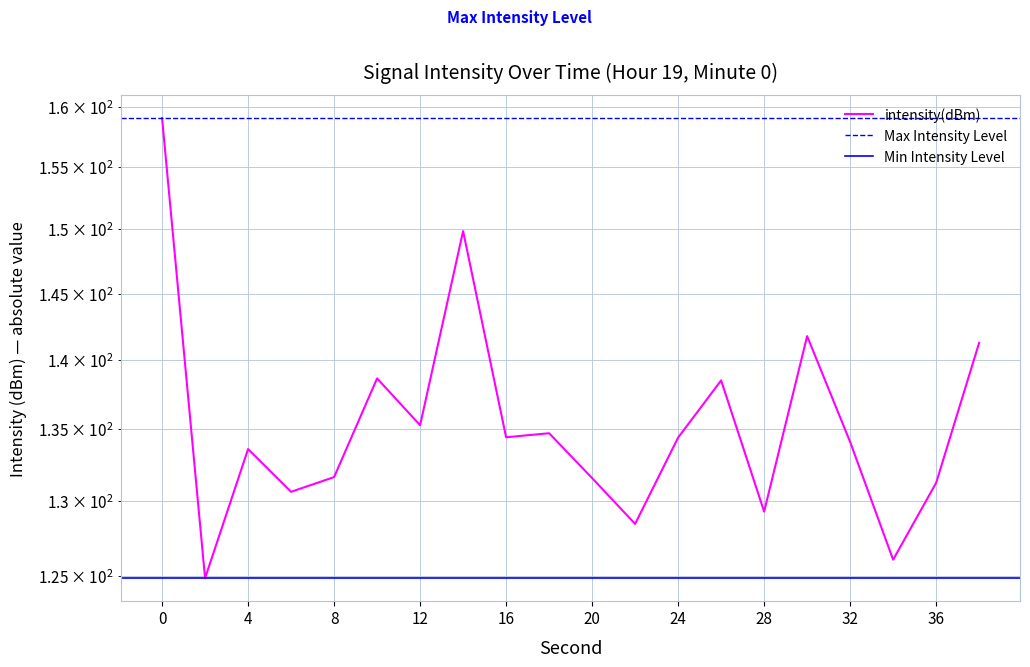

Is this an area chart (filled region under the line)?

No